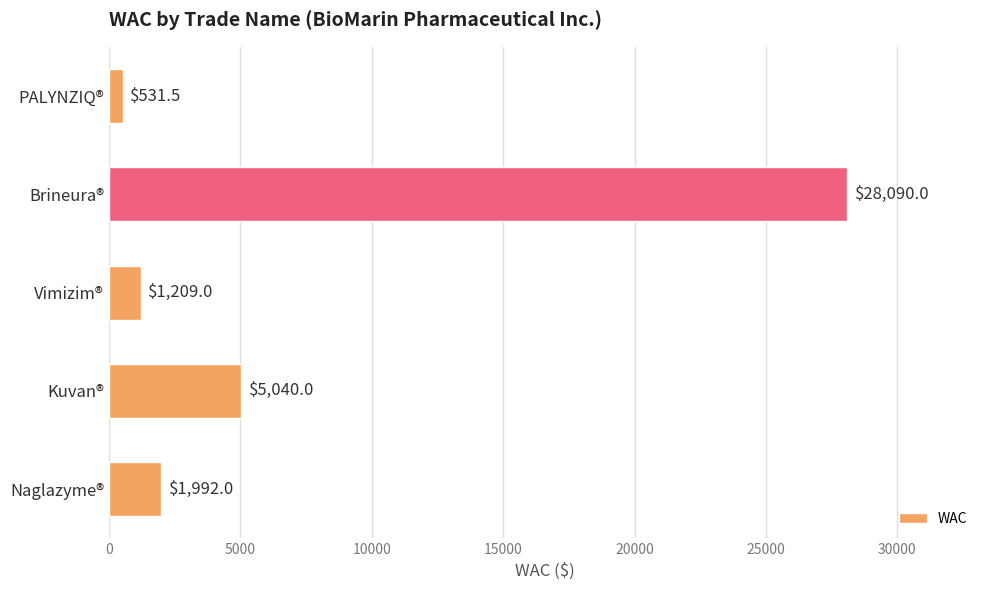

Reading bottom to top, what are all the values shown in this chart?

Naglazyme®=1992.0	Kuvan®=5040.0	Vimizim®=1209.0	Brineura®=28090.0	PALYNZIQ®=531.5